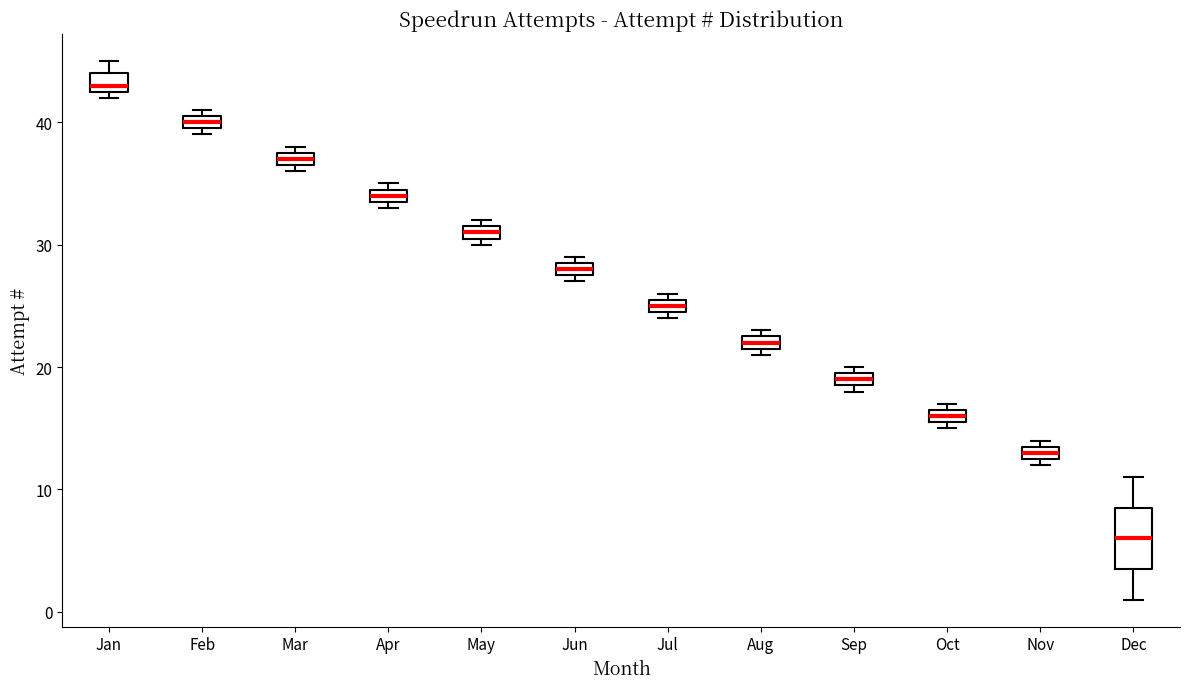

Which box is the tallest, from its lower edge to its upper edge?

Dec